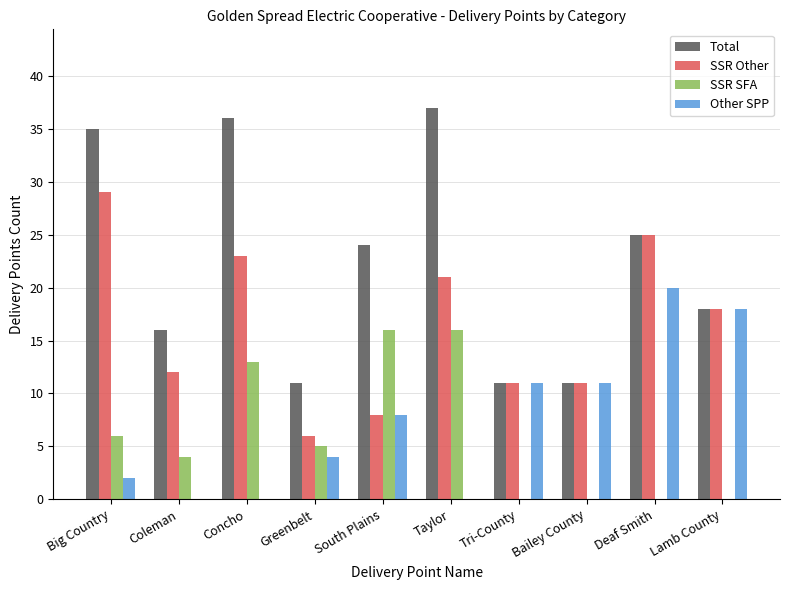

Which series changed the most between Coleman and Taylor?

Total